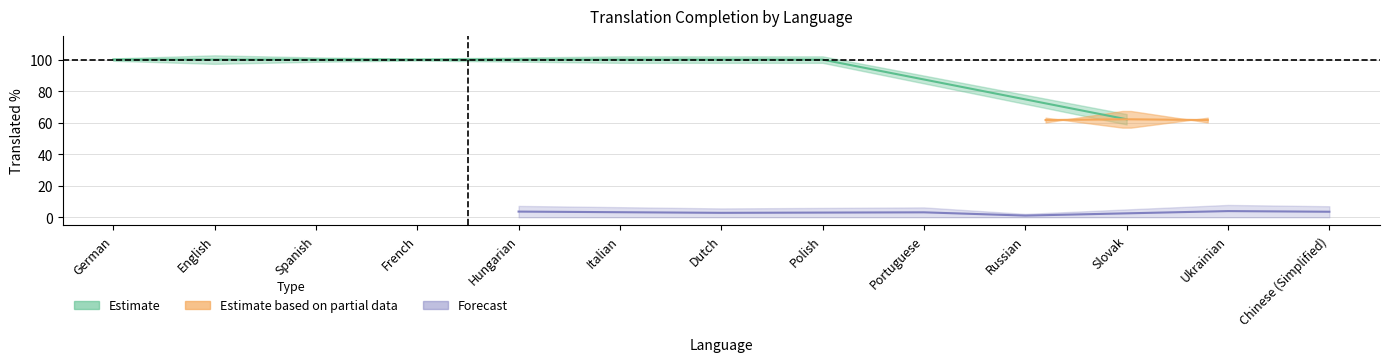

What is the label of the 13th point from the right?

German